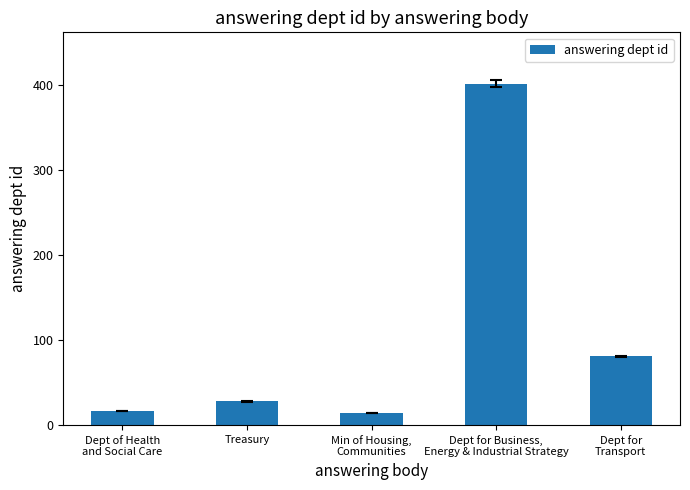

True or false: the data shows 28 at Treasury.

True